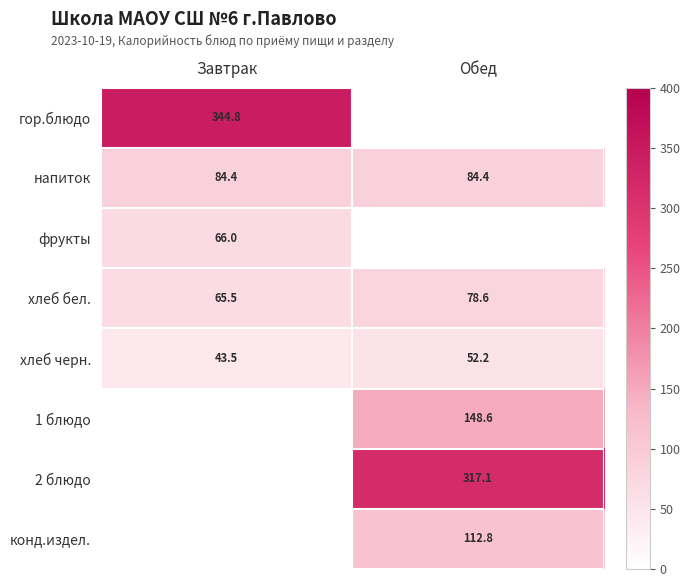

Is the value of напиток at Завтрак greater than the value of фрукты at Завтрак?

Yes